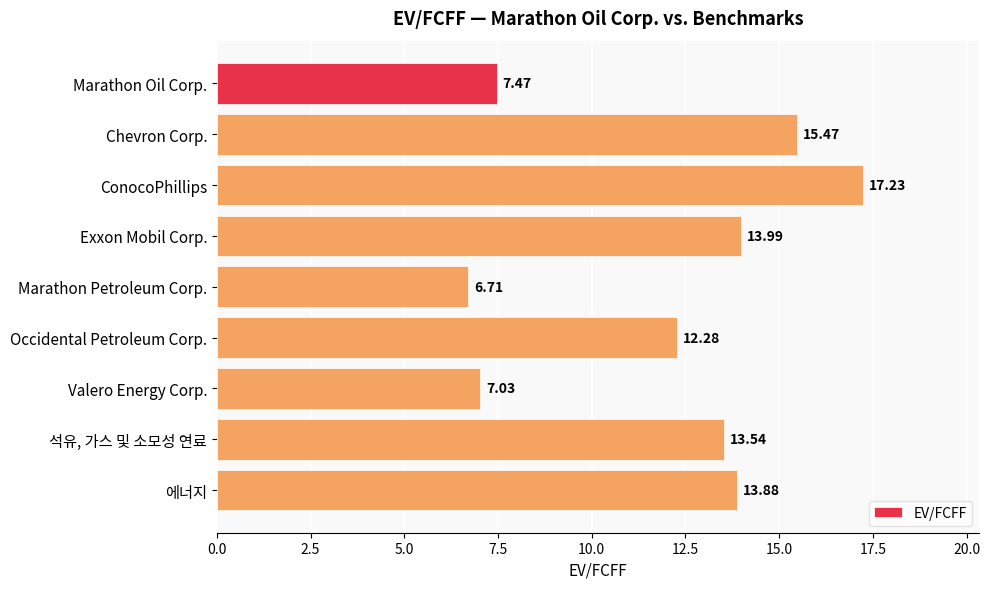

What is the label of the 1st bar from the bottom?

에너지